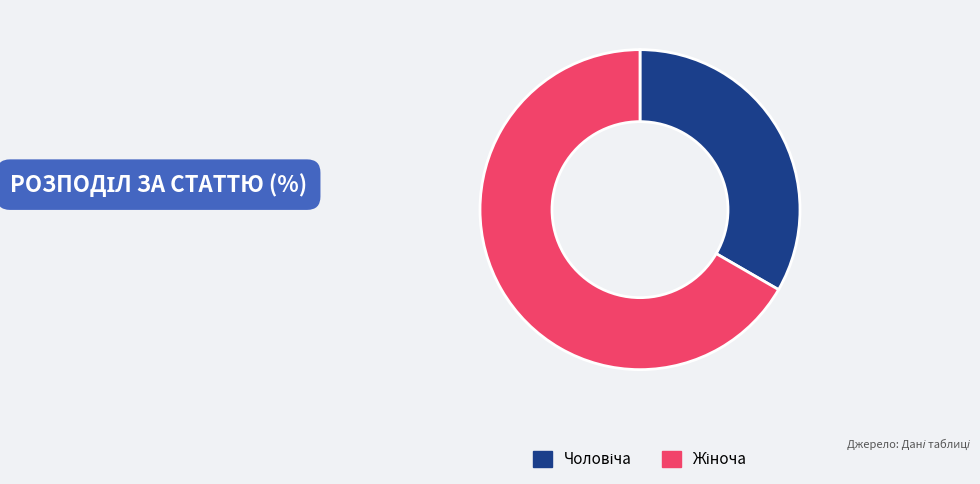

Does any single category account for the majority?

Yes